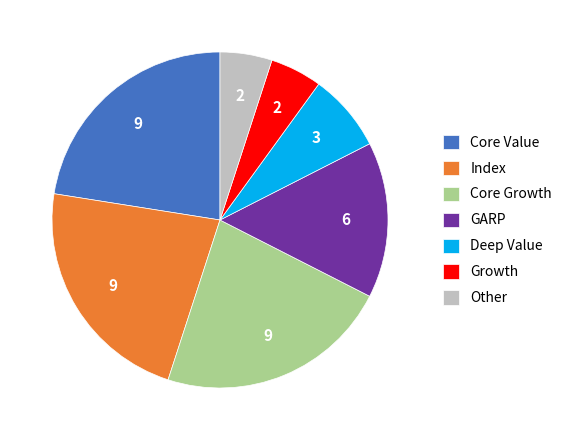

Does GARP account for over 50% of the chart?

No